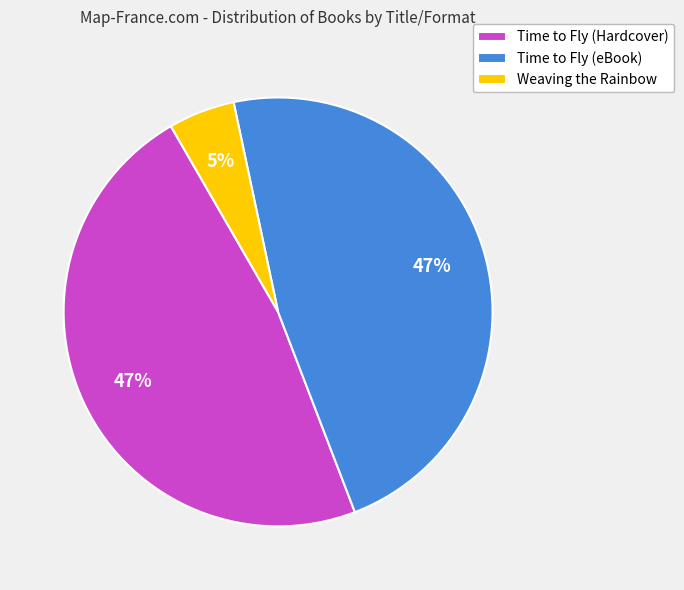

The Weaving the Rainbow slice represents 5% of the pie. True or false?

True